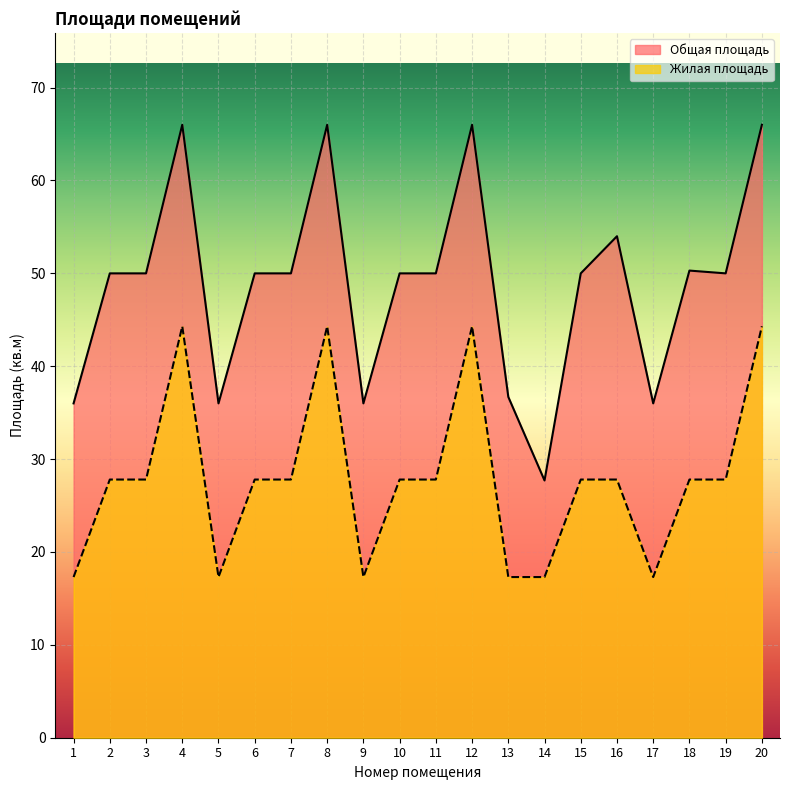

Which label corresponds to the smallest value in the chart?

1